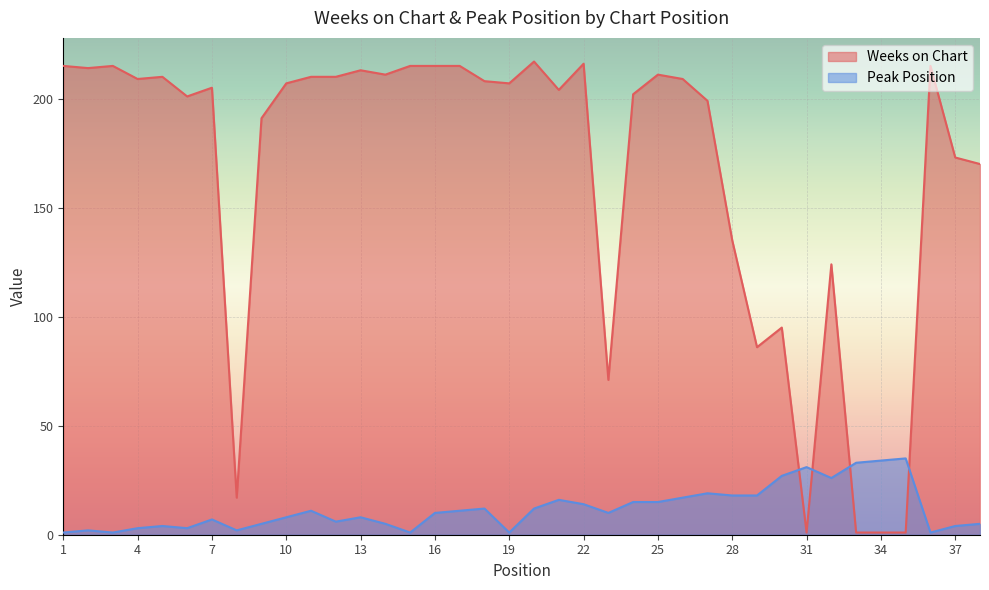

At how many categories does at least one series exceed 200?

24